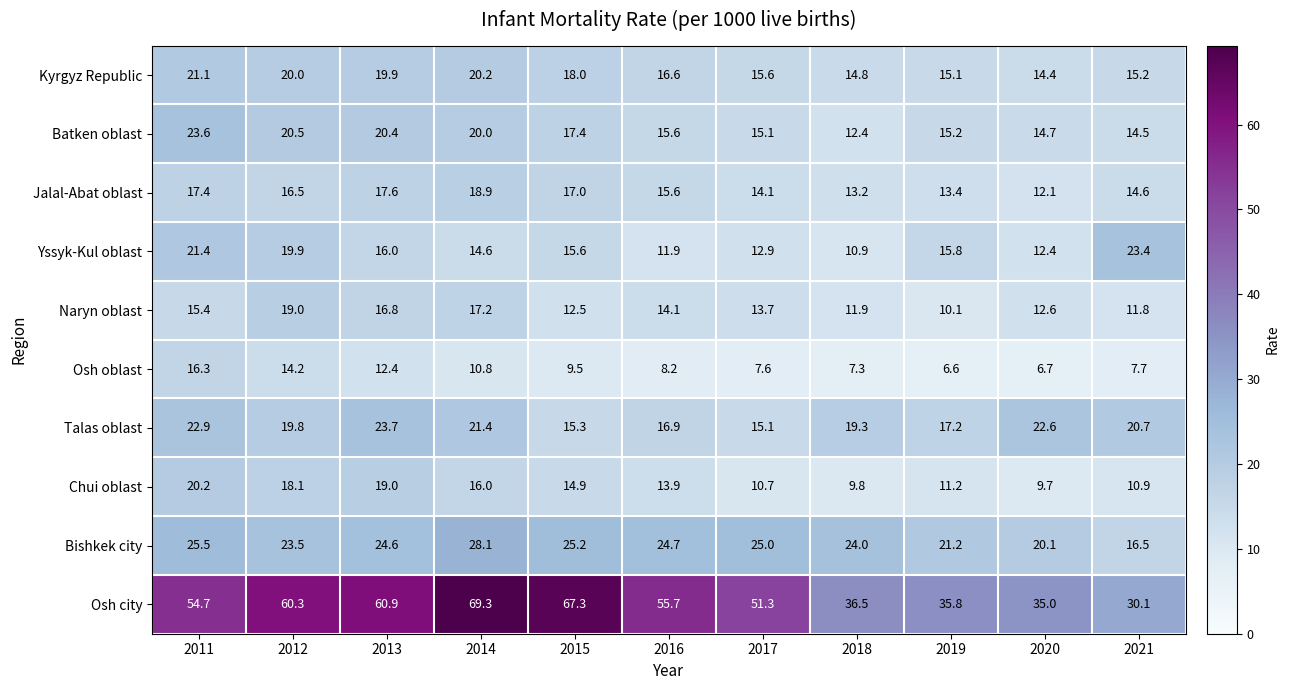

List the labels in order of Talas oblast value, smallest first.

2017, 2015, 2016, 2019, 2018, 2012, 2021, 2014, 2020, 2011, 2013